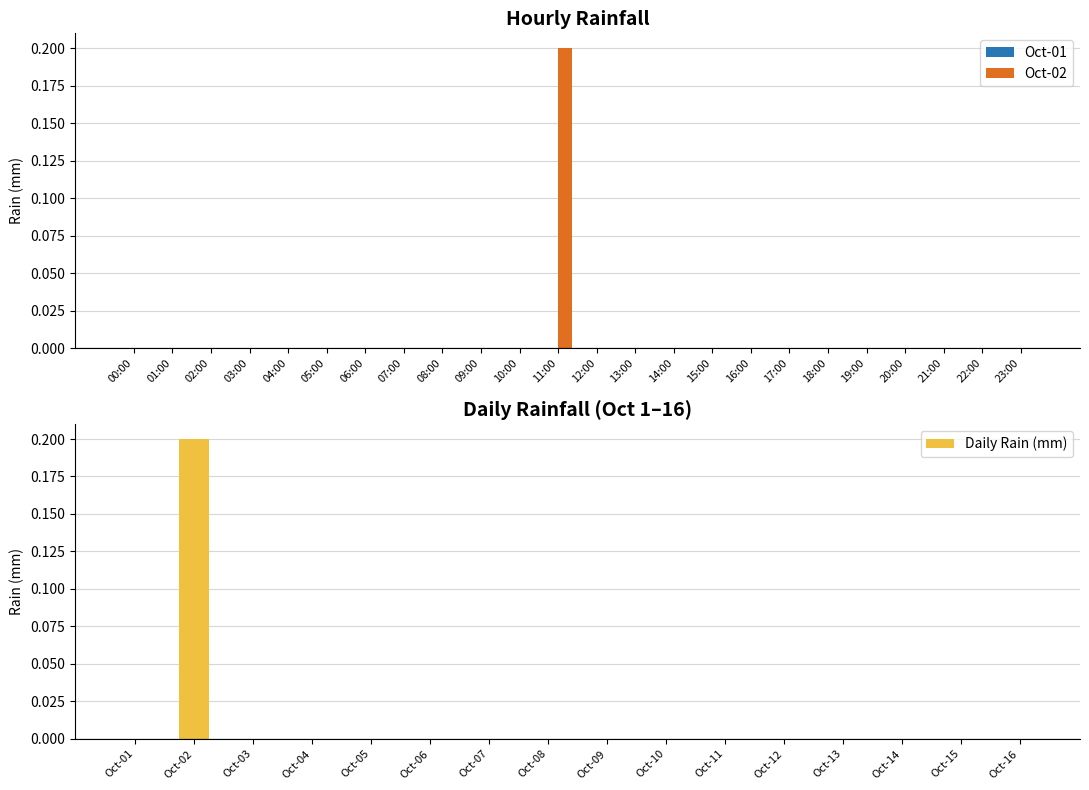

Is it true that Daily Rain (mm) equals 0.0 at Oct-04?

True